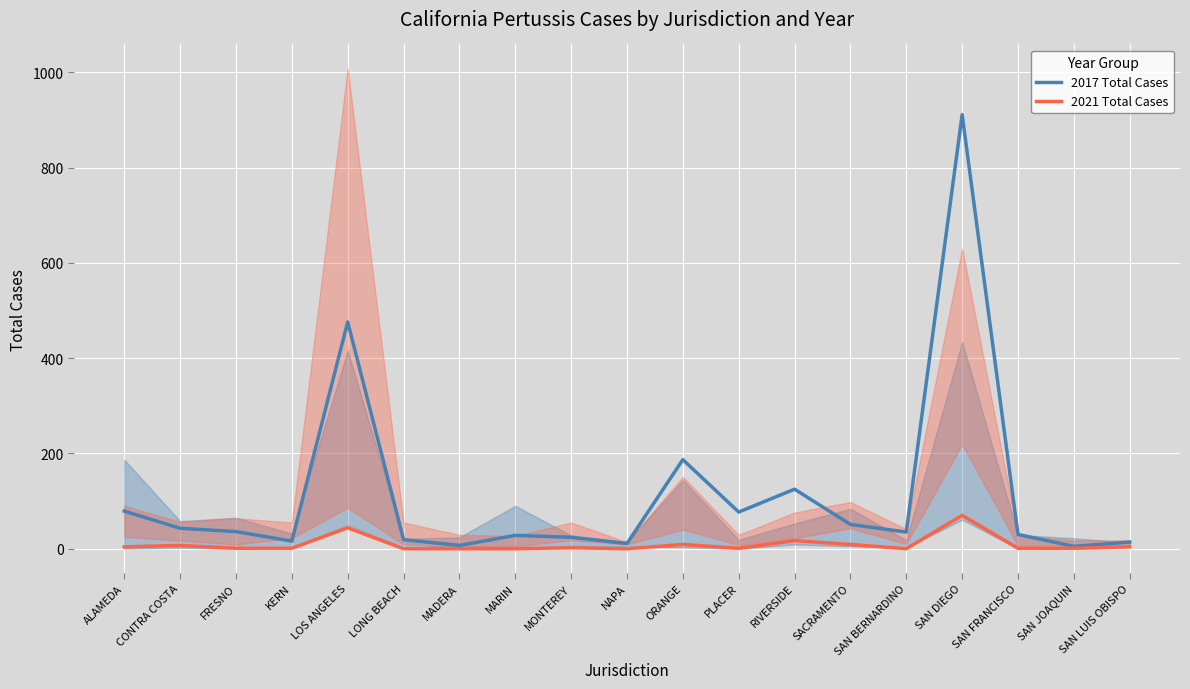

What is the label of the 5th point from the left?

LOS ANGELES